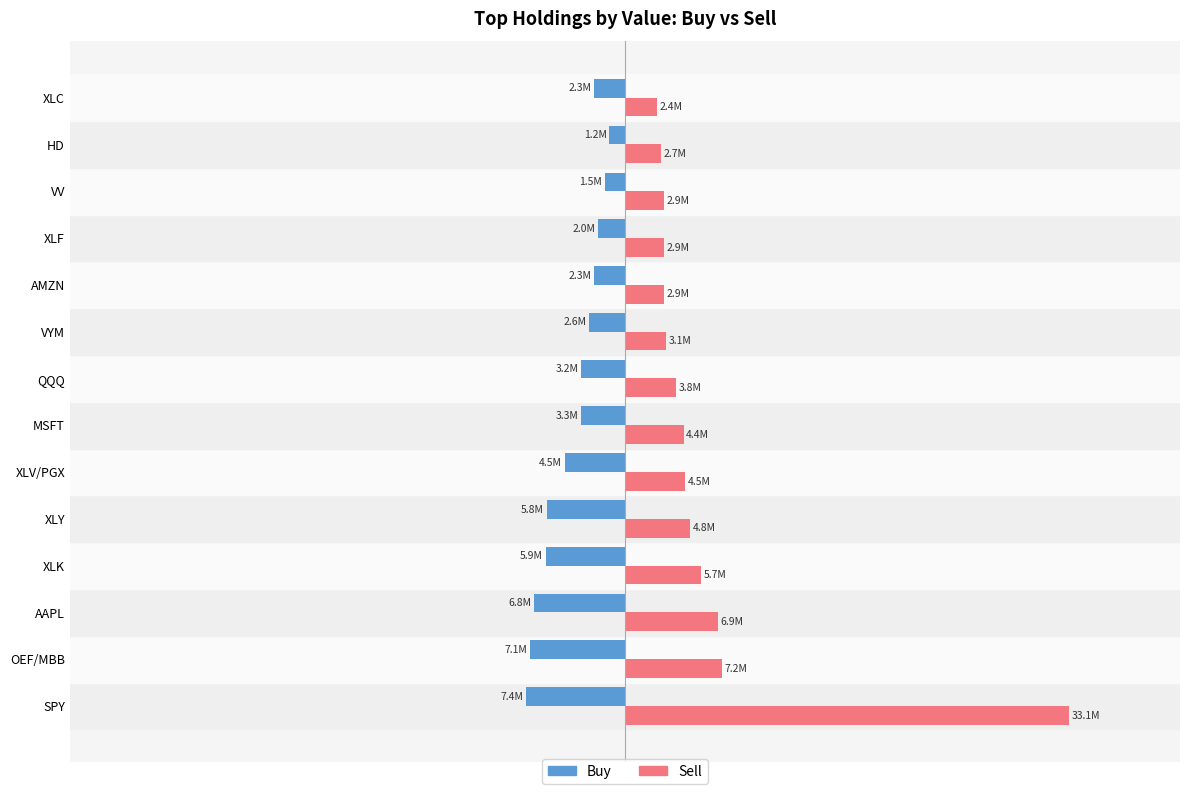

What are all the series names shown in the legend?

Buy, Sell